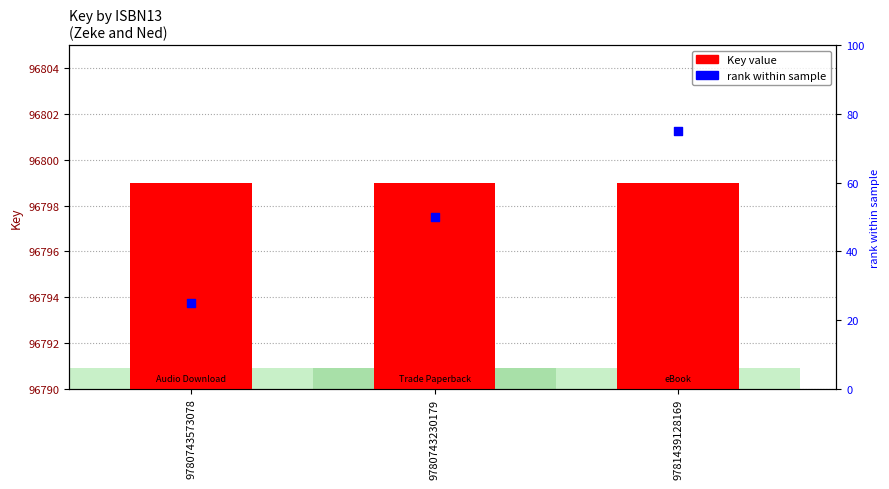

Which series reaches the maximum Y coordinate?

Key value